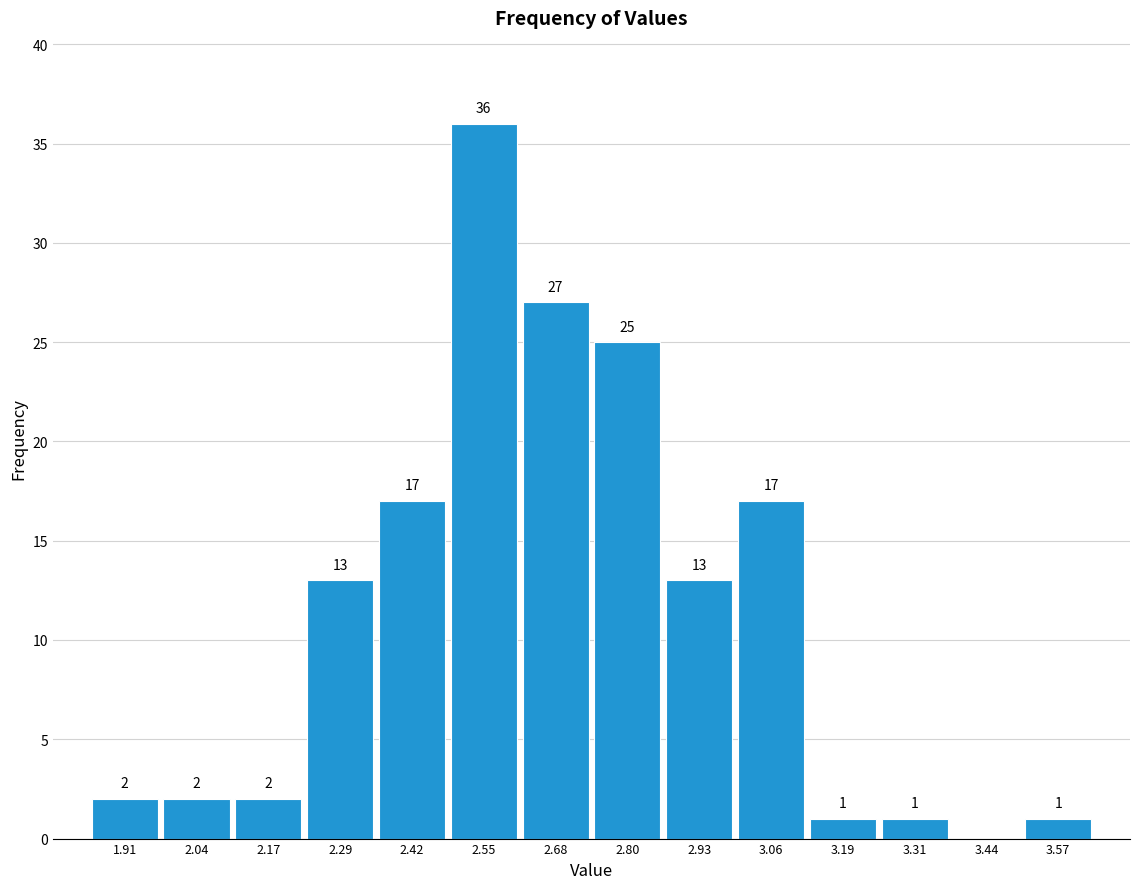

Which range on the x-axis has the tallest bar?

2.48 to 2.62